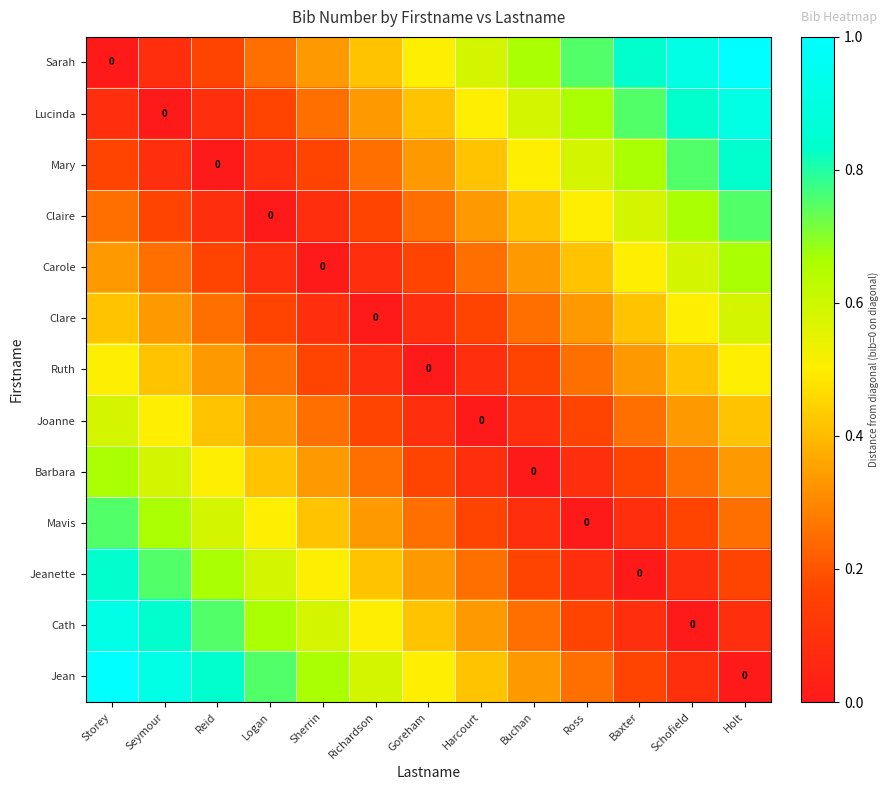

What is the difference between the maximum and second lowest values in the Carole series?

0.6